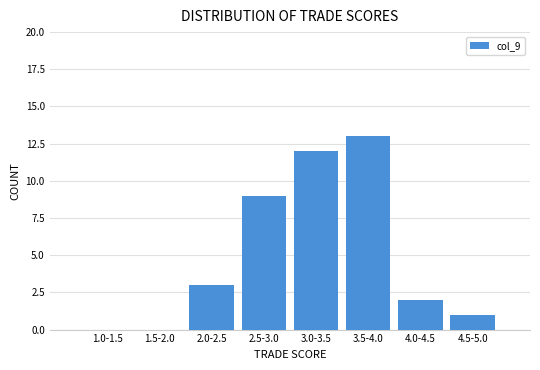

Reading right to left, what are all the values shown in this chart?

4.5-5.0=1	4.0-4.5=2	3.5-4.0=13	3.0-3.5=12	2.5-3.0=9	2.0-2.5=3	1.5-2.0=0	1.0-1.5=0